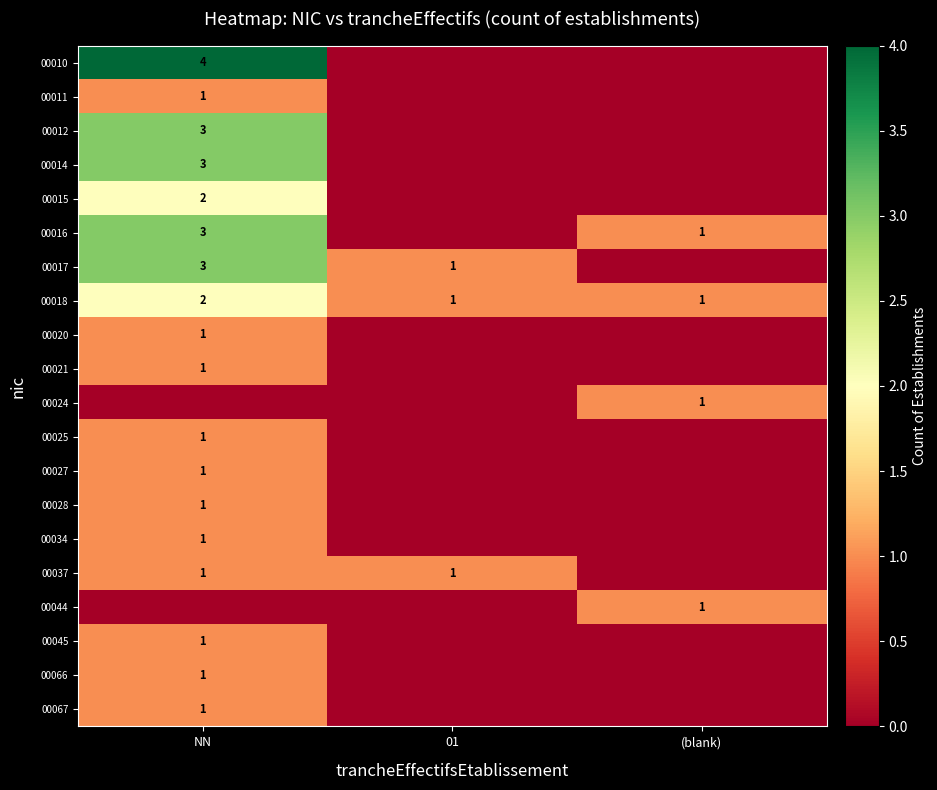

How many series are shown in this chart?

20